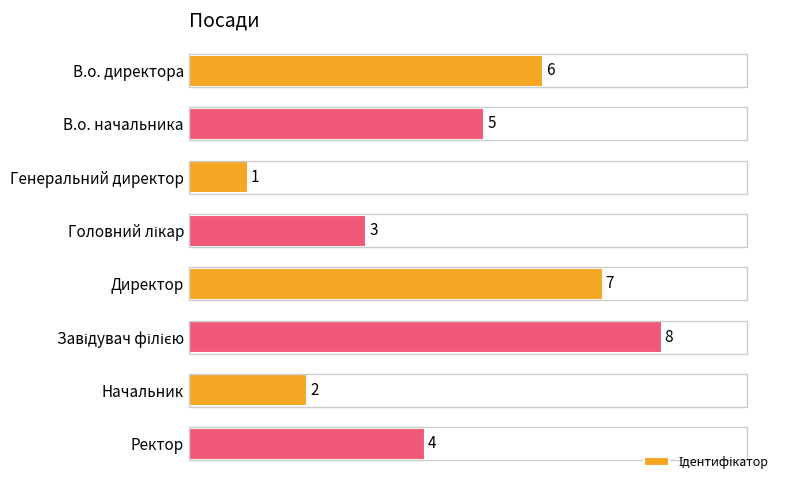

How many values are between 3 and 7?

5